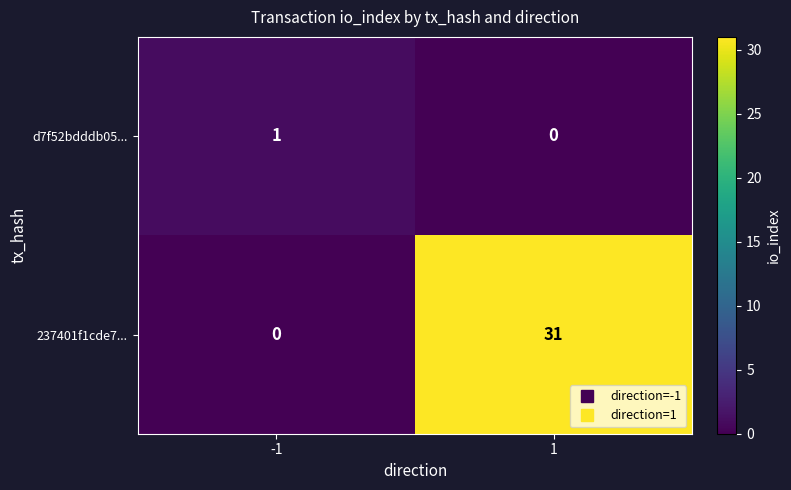

Which series has the largest total across all categories?

237401f1cde7...